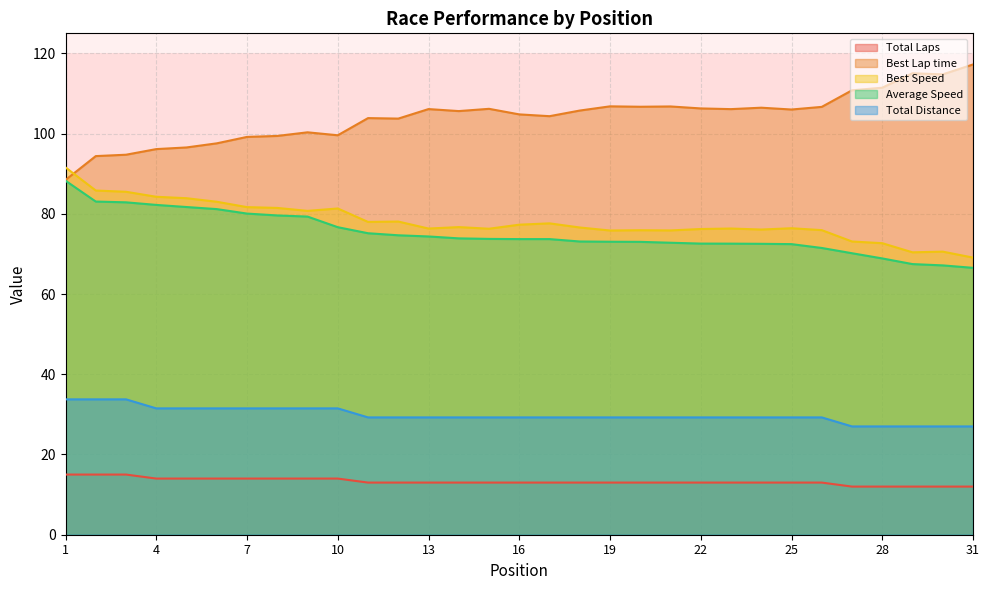

What is the sum of the Average Speed values at 30 and 10?

143.8